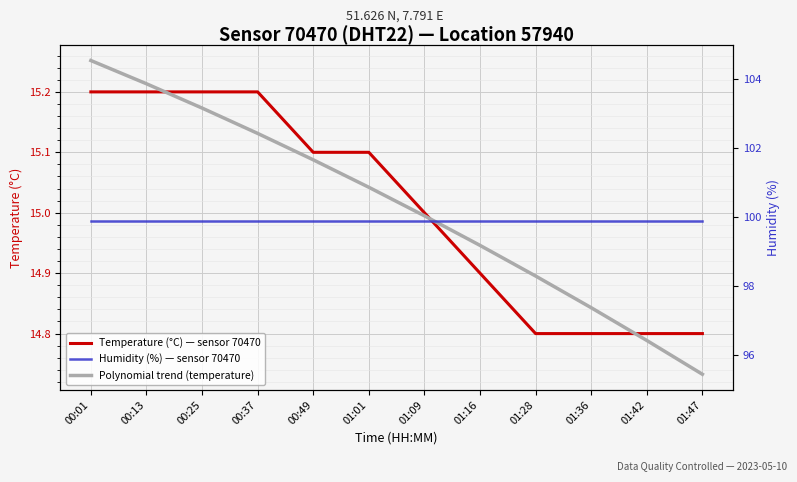

Is the value of Temperature (°C) — sensor 70470 at 01:01 greater than the value of Humidity (%) — sensor 70470 at 00:37?

No